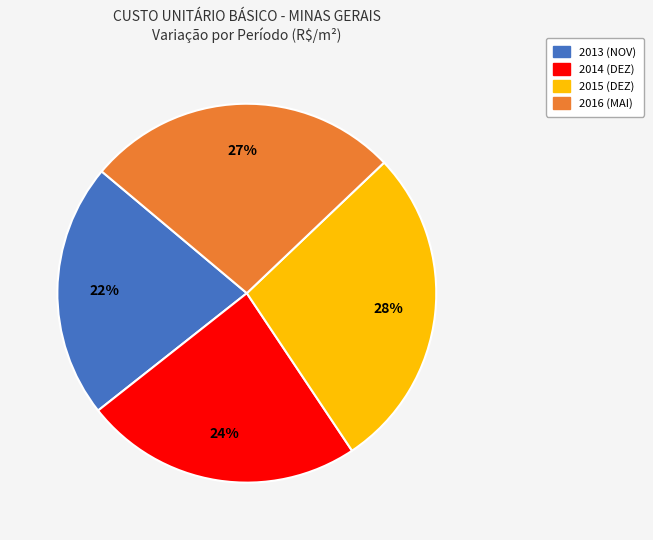

Do 2014 (DEZ) and 2015 (DEZ) together represent more than half of the pie?

Yes